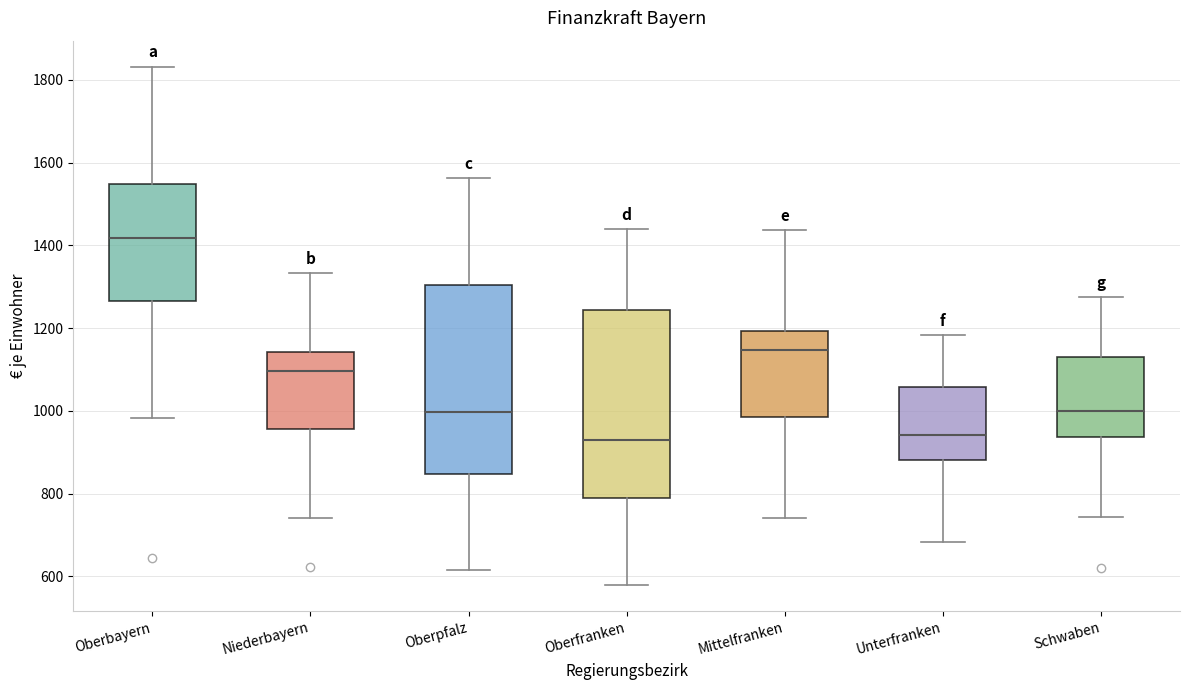

Where does the lower whisker of the box for Oberpfalz end on the y-axis? The values are not printed on the chart, so give them approximately, as read against the axis.

620